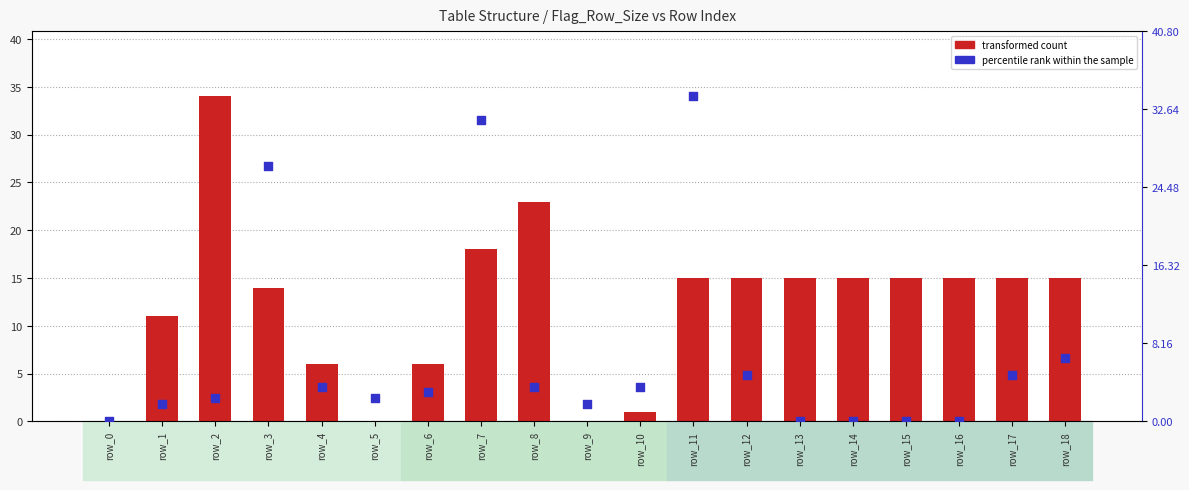

At how many categories does at least one series exceed 26?

4